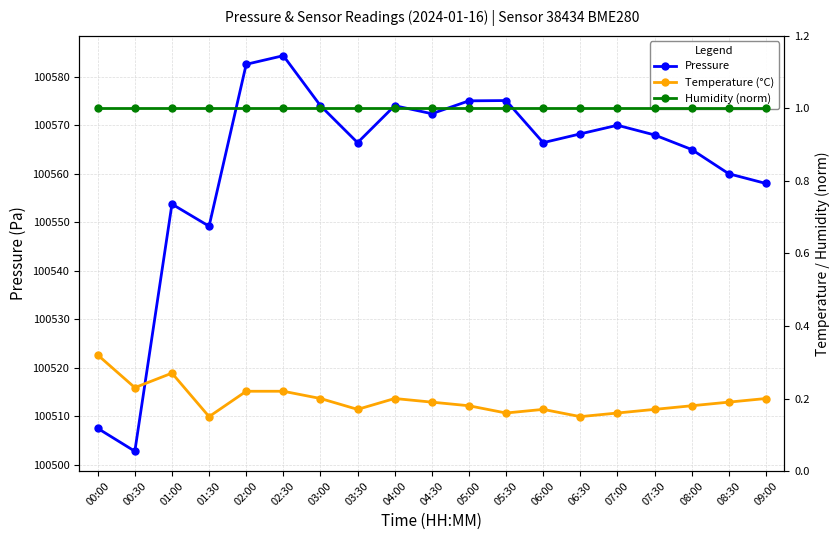

How many series are shown in this chart?

3